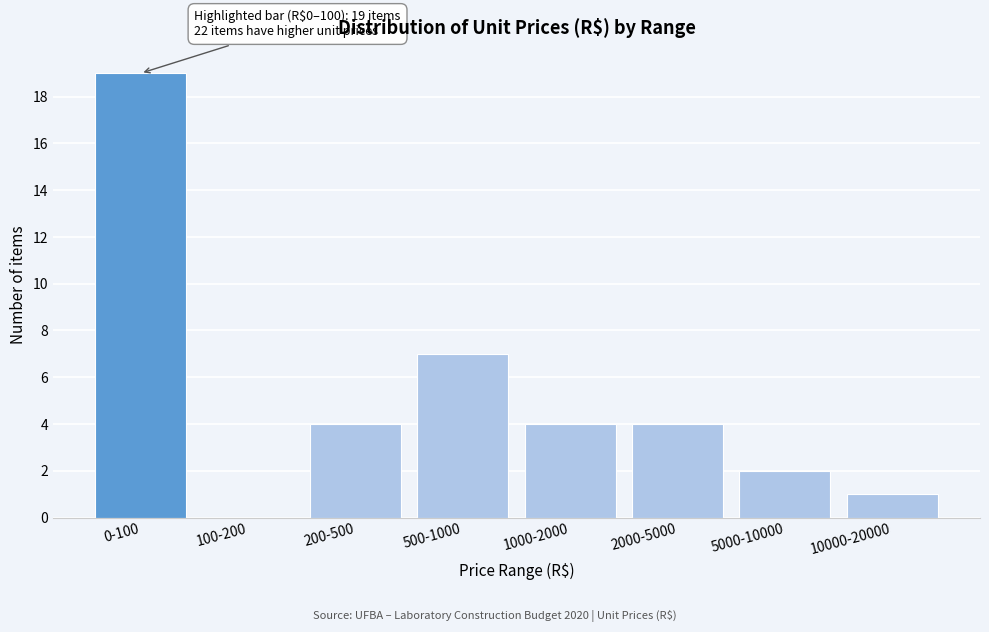

Reading left to right, transcribe all the data shown in this chart.

0-100=19	100-200=0	200-500=4	500-1000=7	1000-2000=4	2000-5000=4	5000-10000=2	10000-20000=1